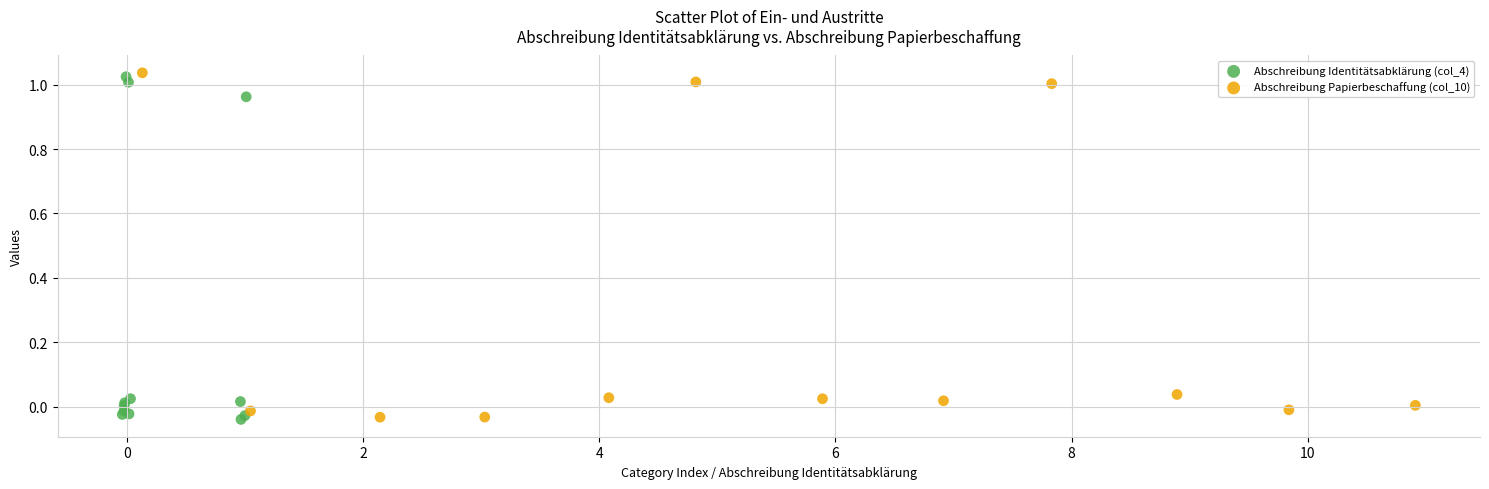

What are all the series names shown in the legend?

Abschreibung Identitätsabklärung (col_4), Abschreibung Papierbeschaffung (col_10)